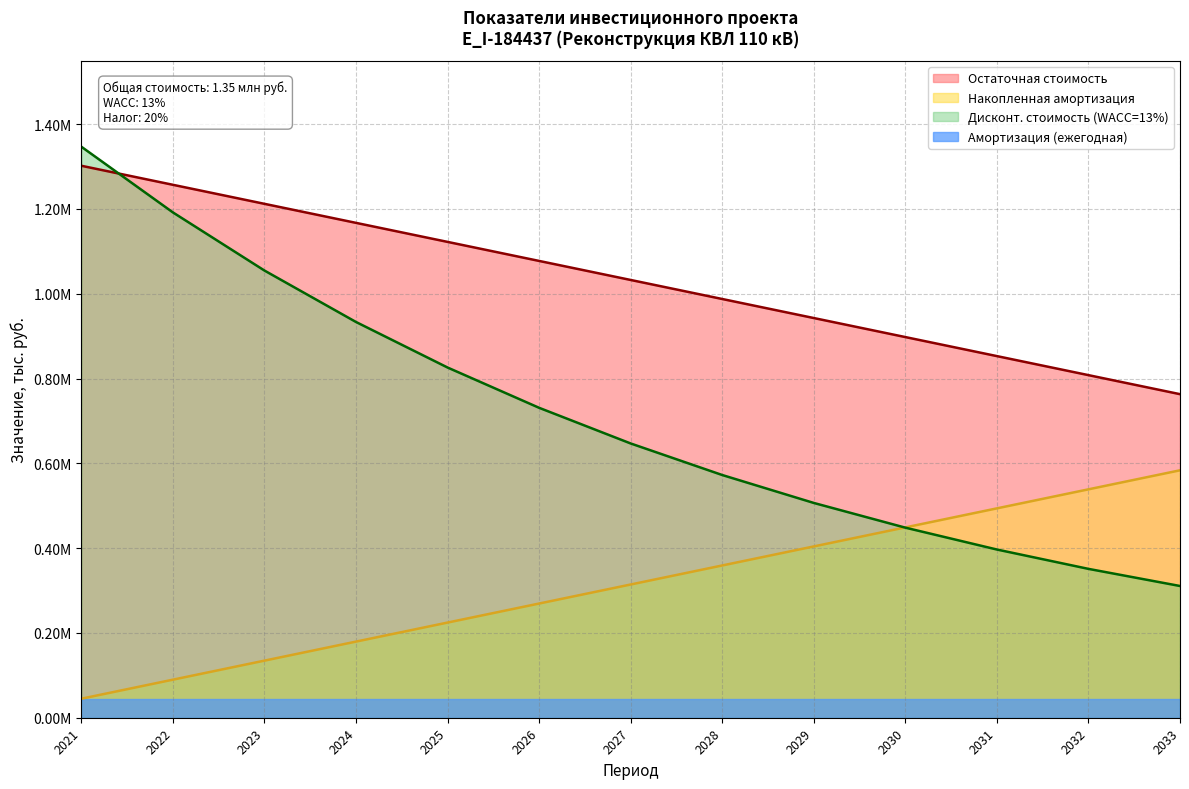

The value of Общая стоимость at 2023 is 0.0. True or false?

True